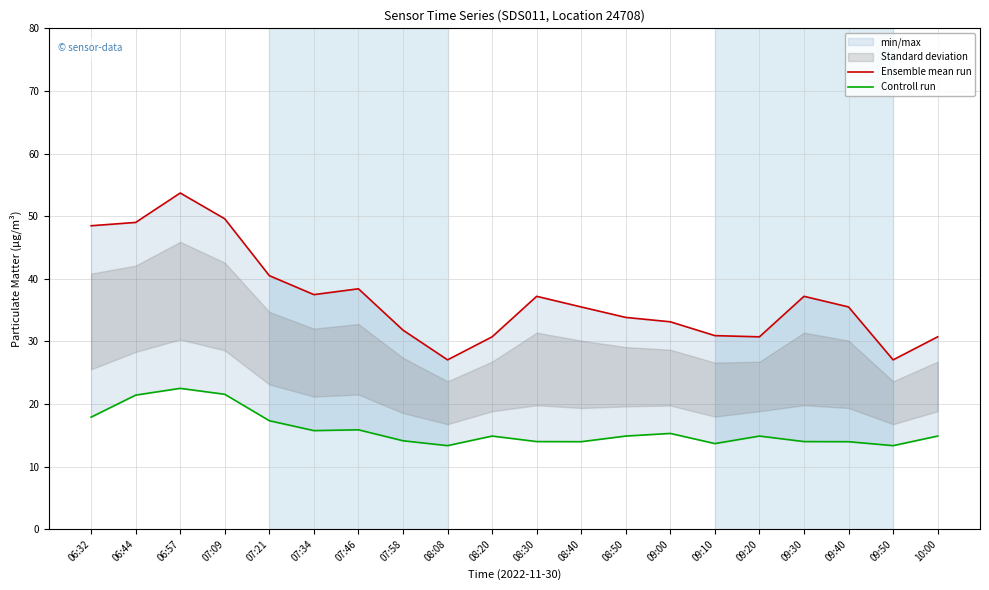

Is this an area chart (filled region under the line)?

No